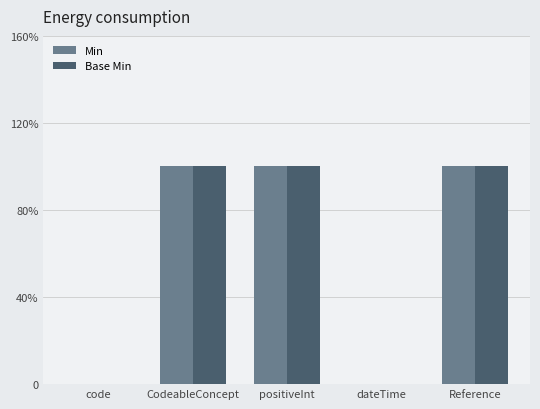

At how many categories does at least one series exceed 0?

3